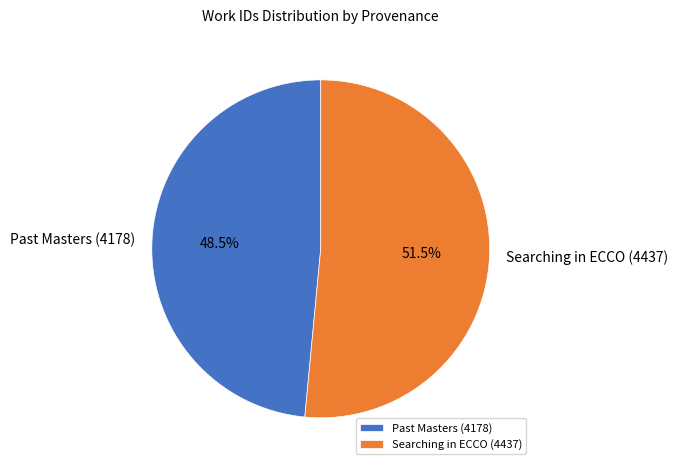

Rank the categories by value from highest to lowest.

Searching in ECCO (4437), Past Masters (4178)